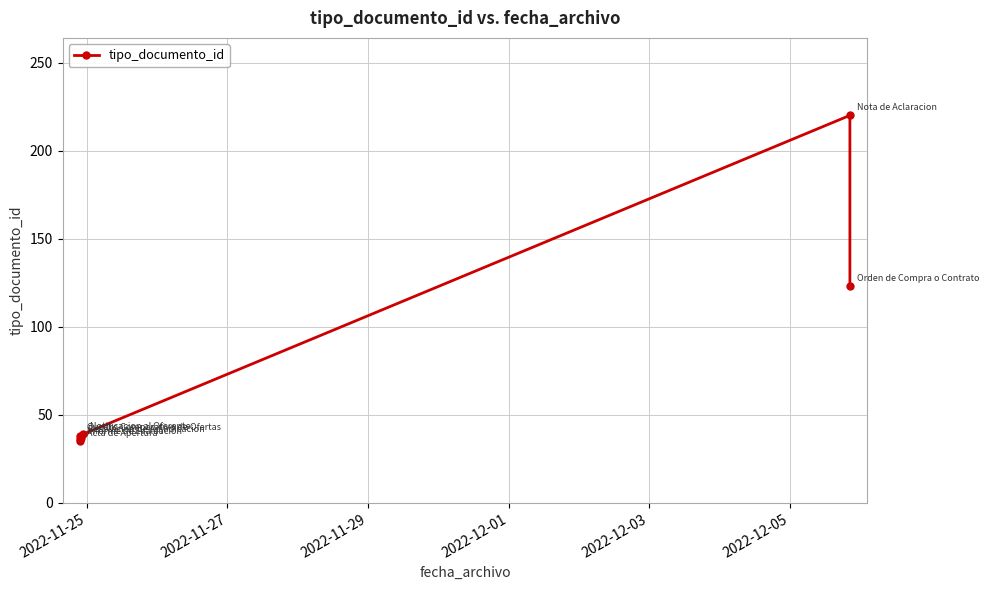

Which category has the highest value across all series?

2022-12-05